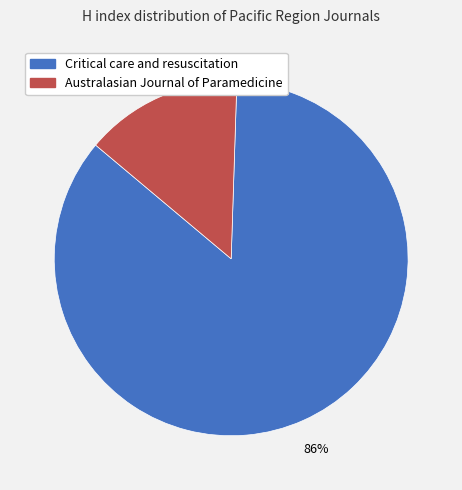

Is the sum of Australasian Journal of Paramedicine and Critical care and resuscitation greater than half?

Yes